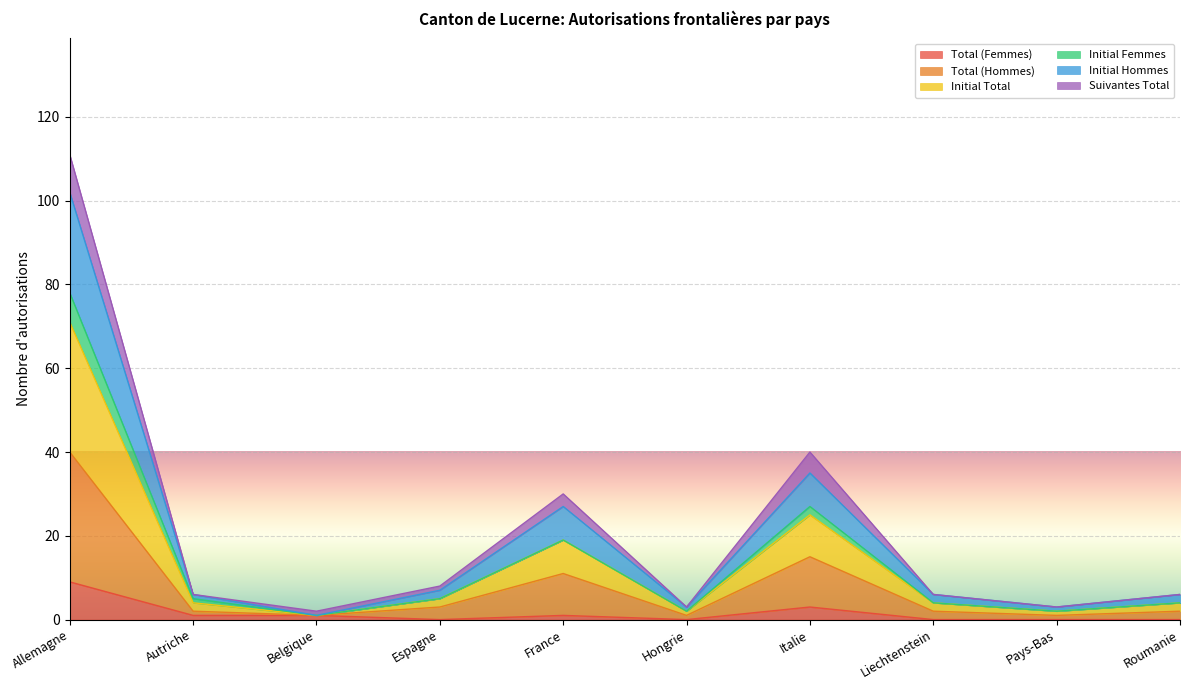

Is it true that Total (Femmes) equals 5 at Roumanie?

False